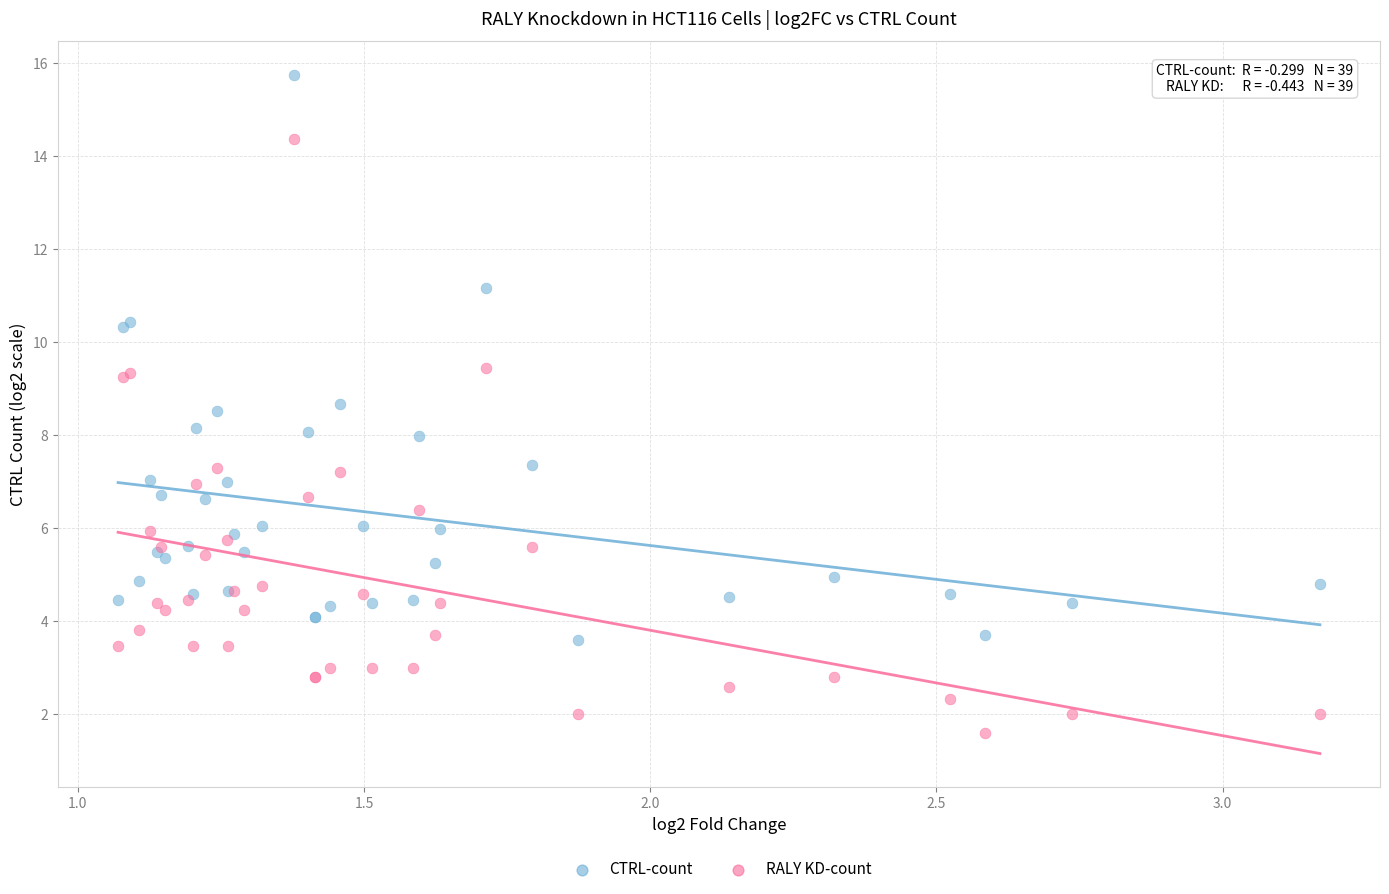

Which series has the widest spread of Y values?

RALY KD-count